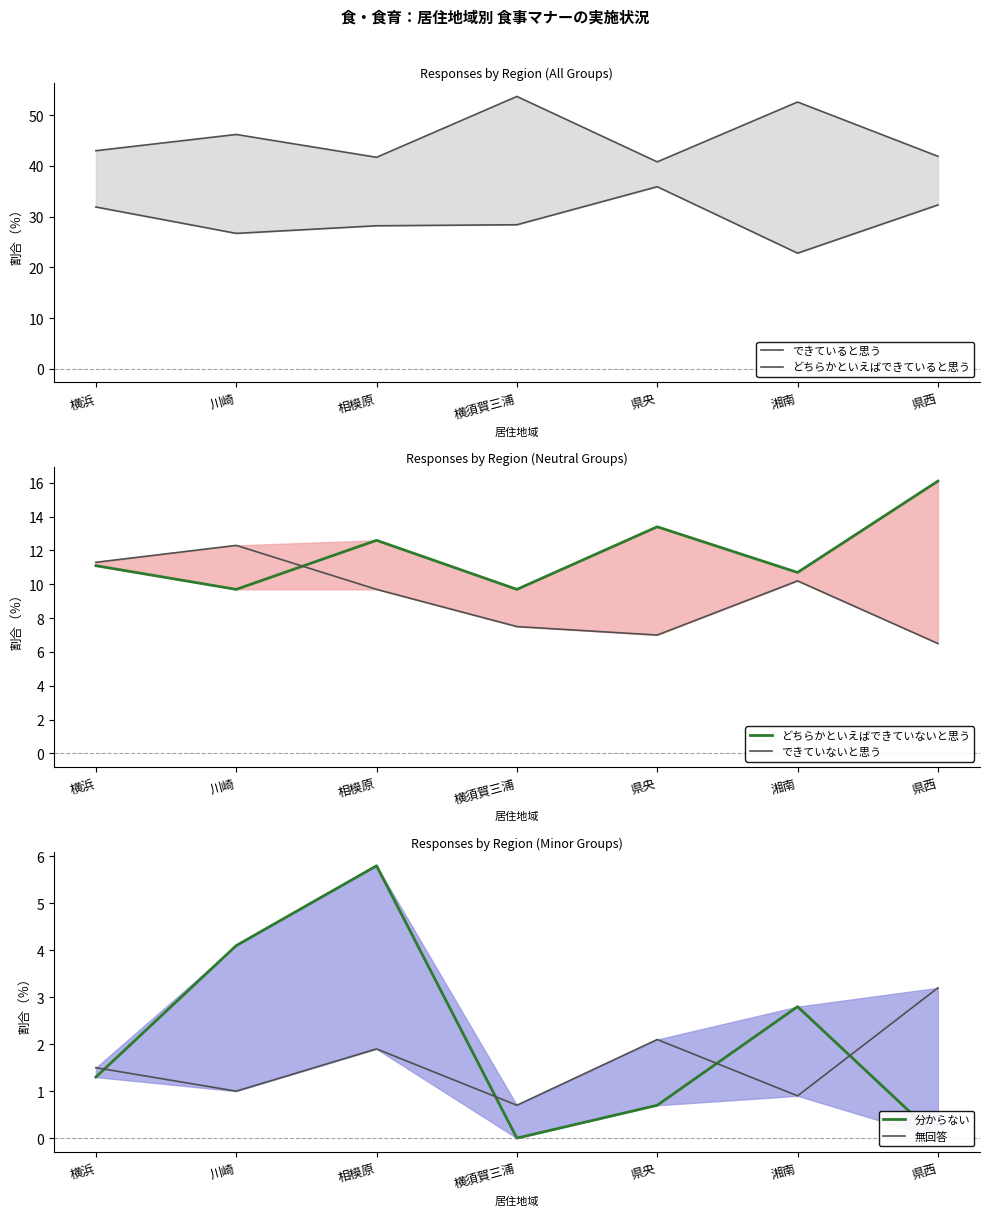

Which series has the largest range (max minus min)?

できていると思う